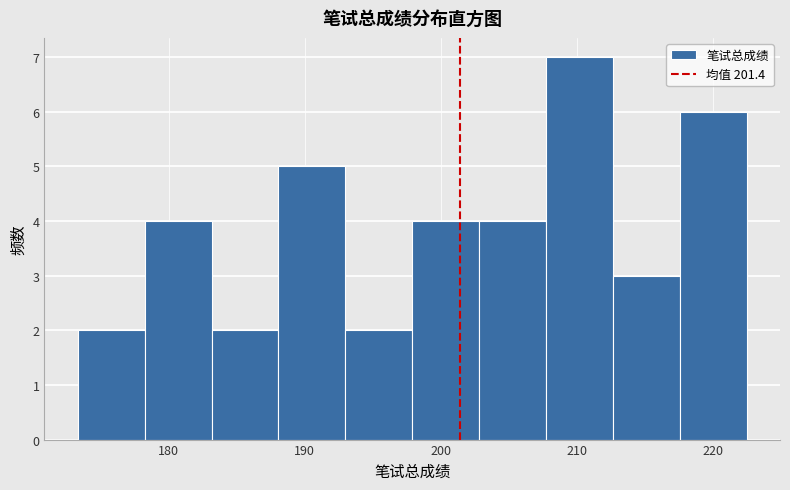

Over which range of the x-axis is the bar tallest?

208 to 213